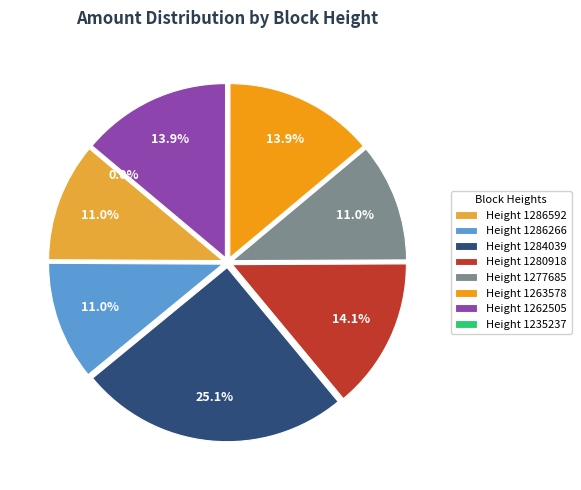

Does 1235237 account for over 50% of the chart?

No